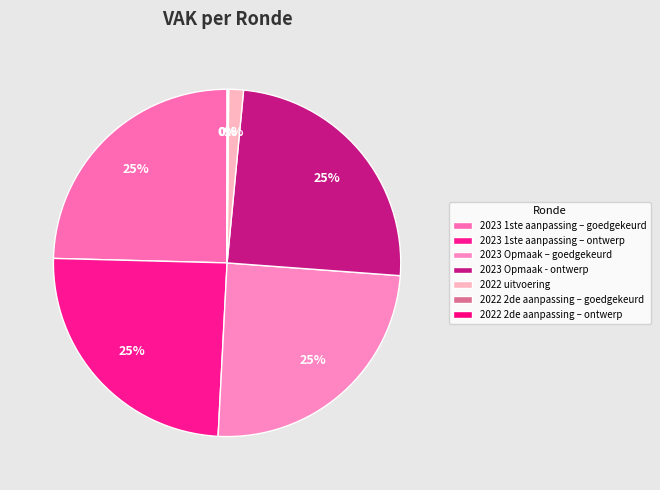

Which category has the smallest portion of the pie?

2022 2de aanpassing – goedgekeurd